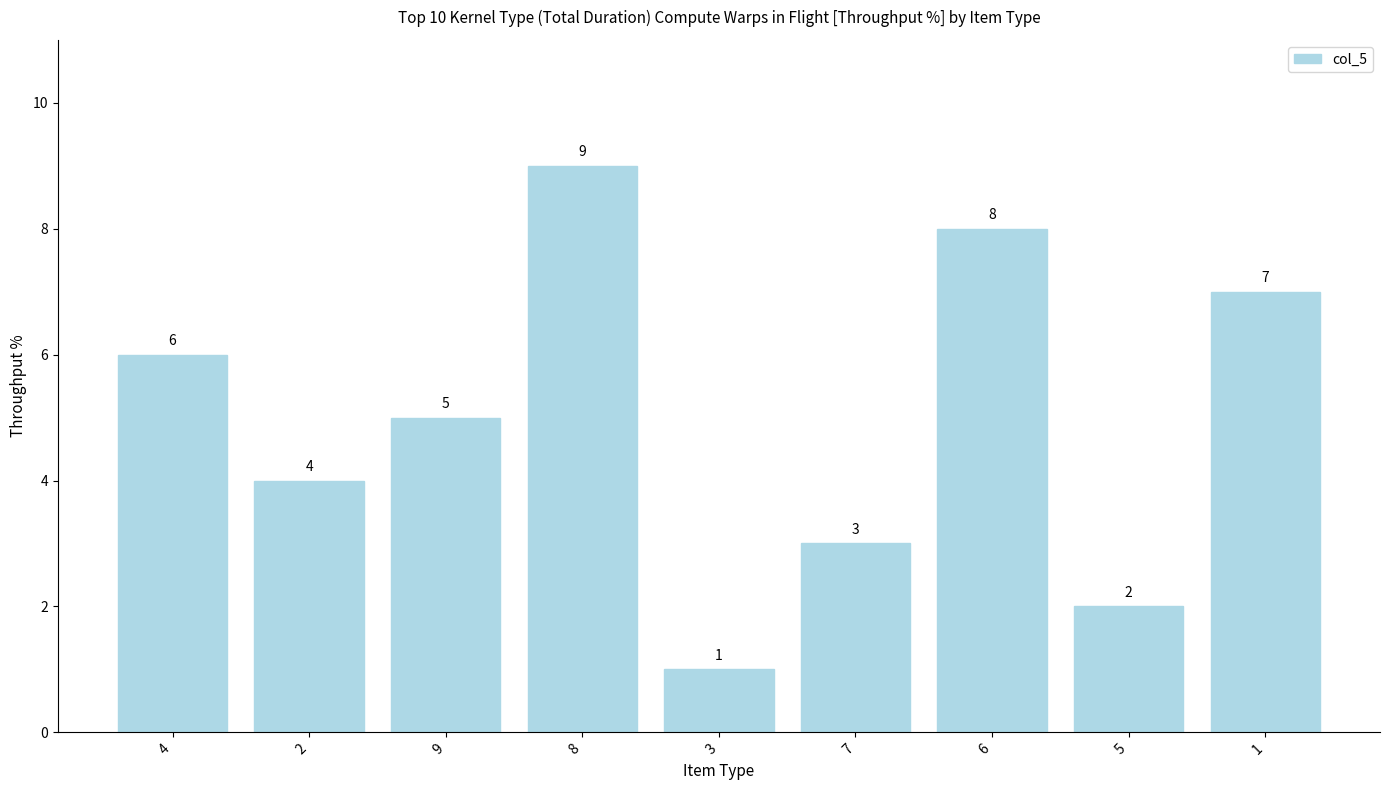

What is the change in value from 3 to 5?

+1